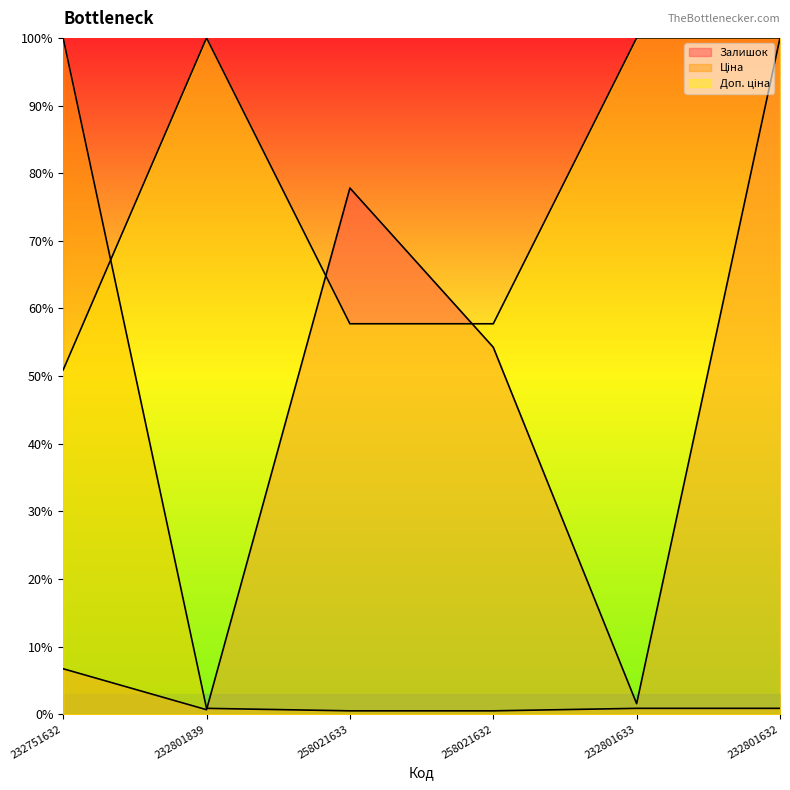

At which category is the sum across all series the highest?

232801632